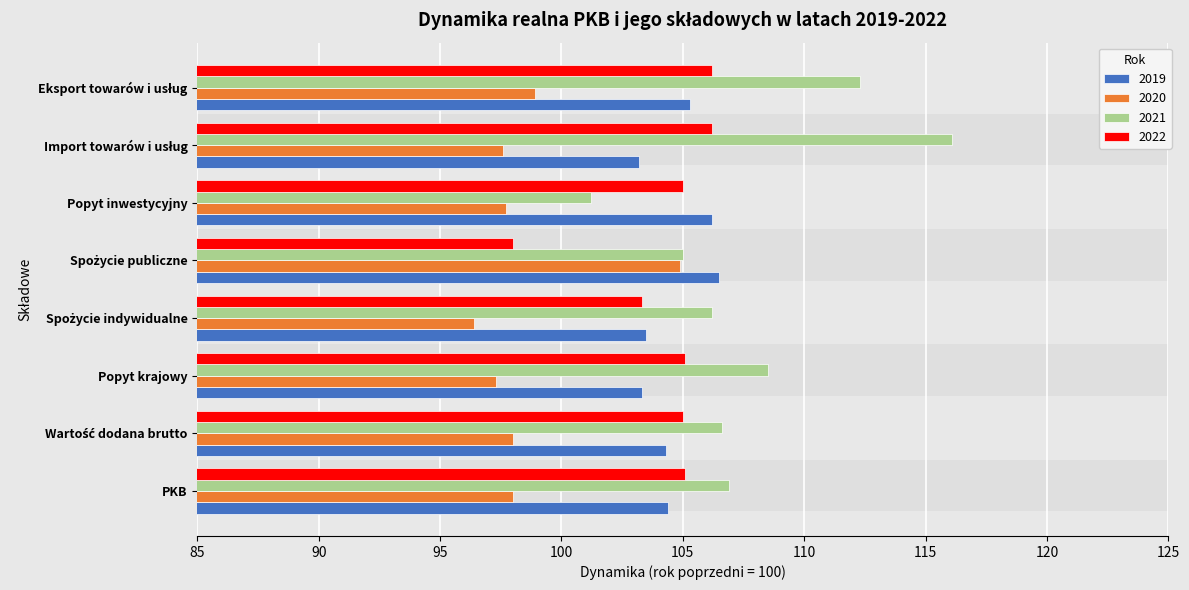

The 2021 series shows 106.9 at PKB. True or false?

True